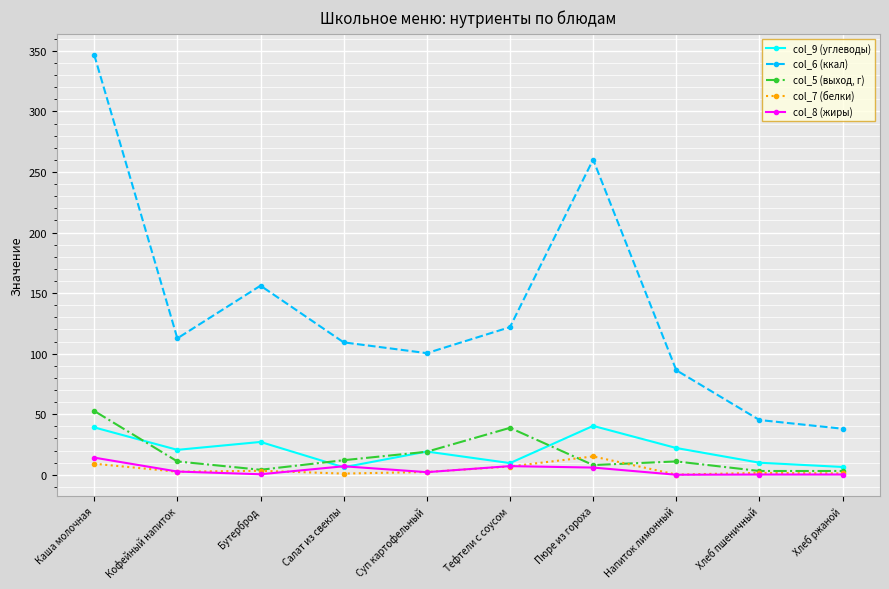

True or false: col_6 (ккал) and col_7 (белки) intersect in this chart.

False